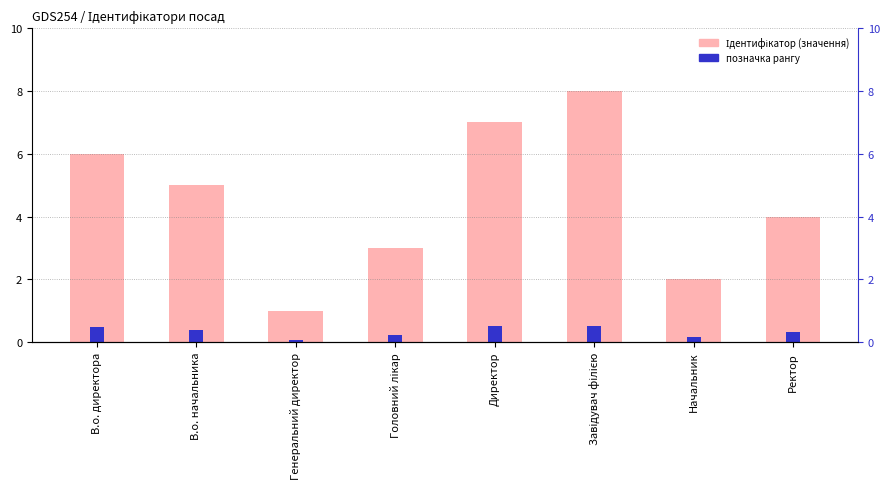

What is the maximum value shown in the chart?

8